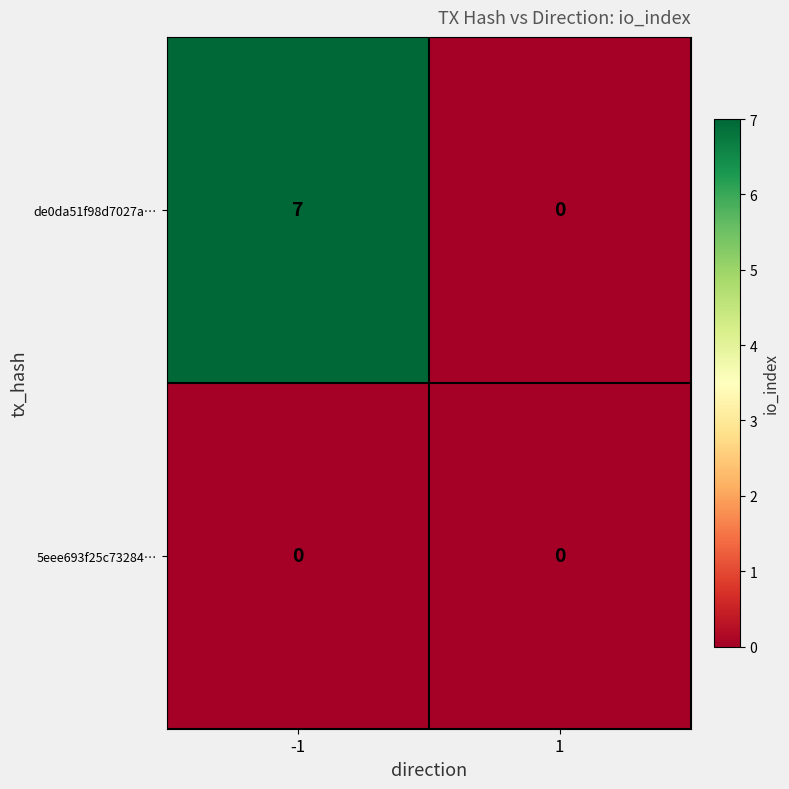

What is the difference between the maximum and minimum values in the de0da51f98d7027a… series?

7